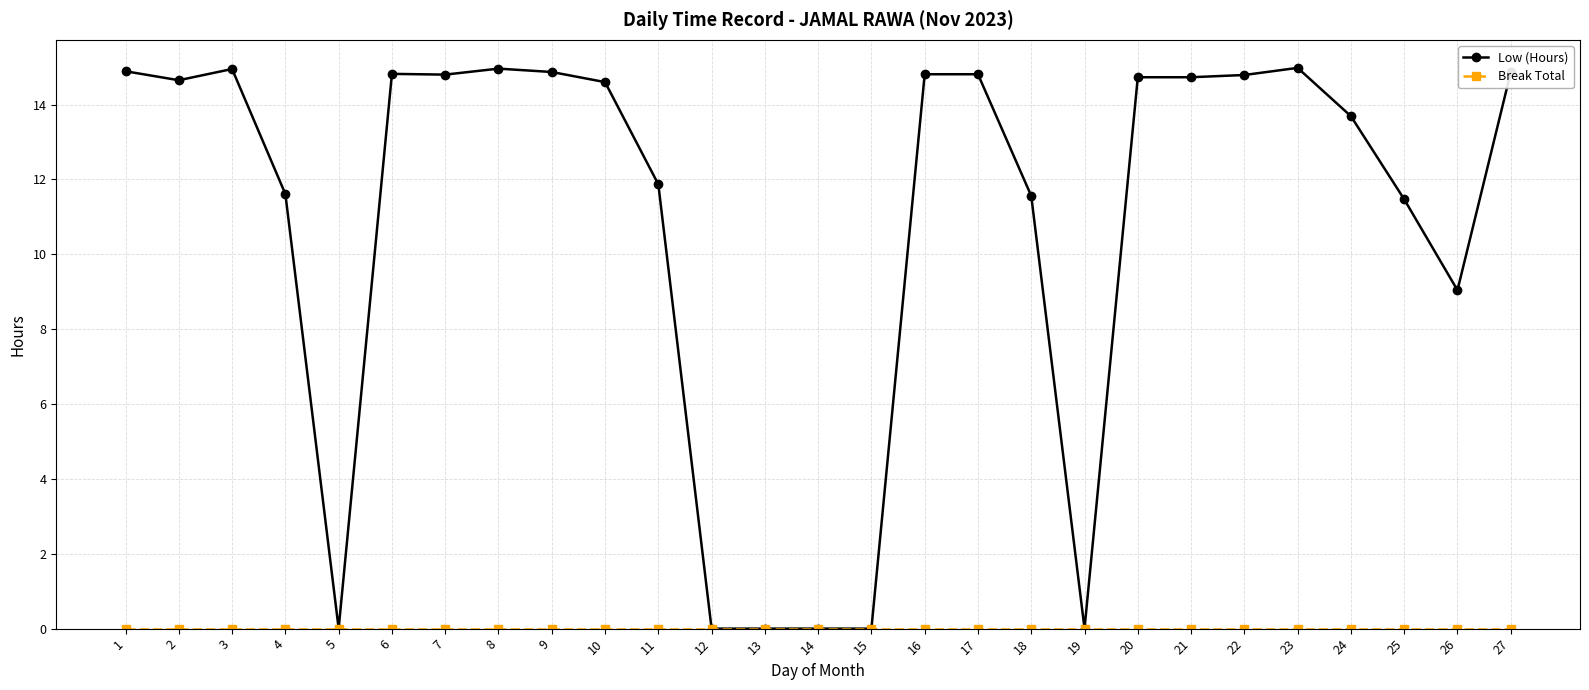

What is the total value across all series at 23?

15.0